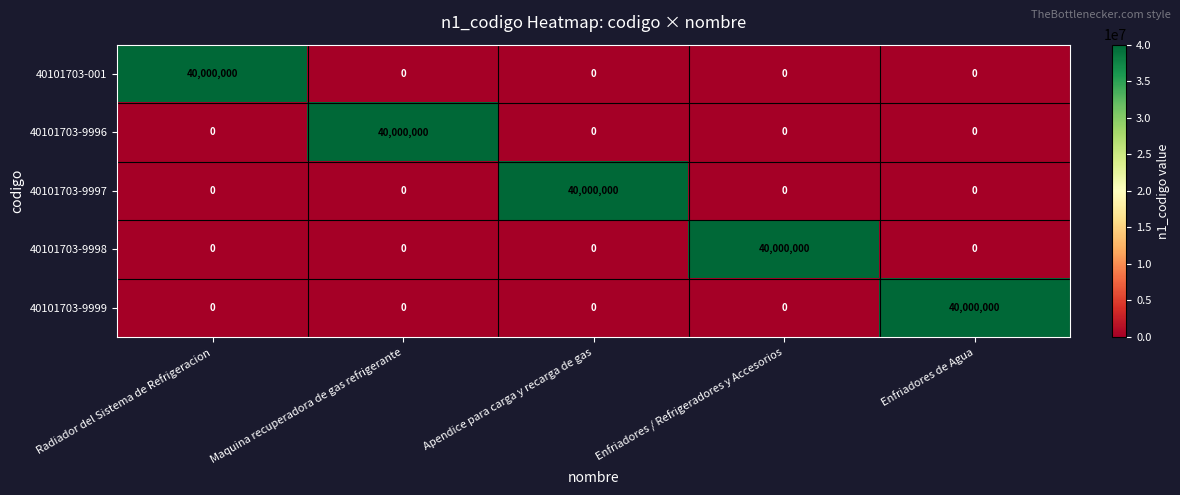

At how many categories does at least one series exceed 10123940?

5